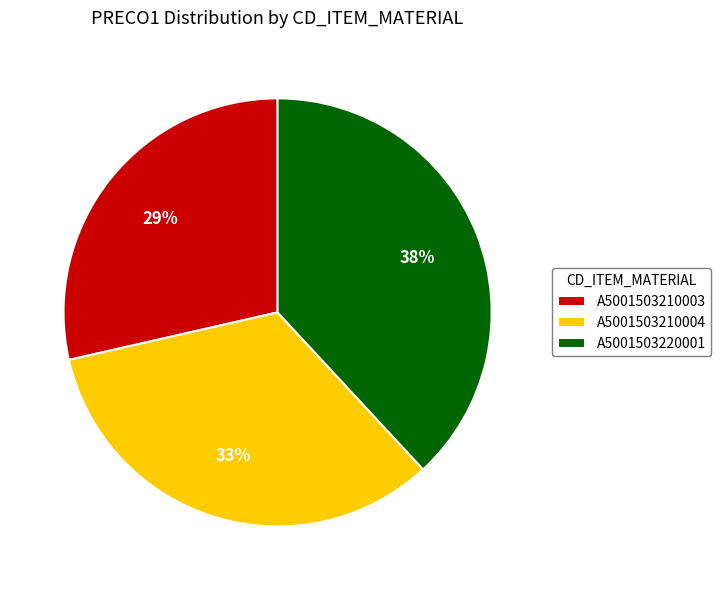

Is there any slice that represents more than half of the pie?

No